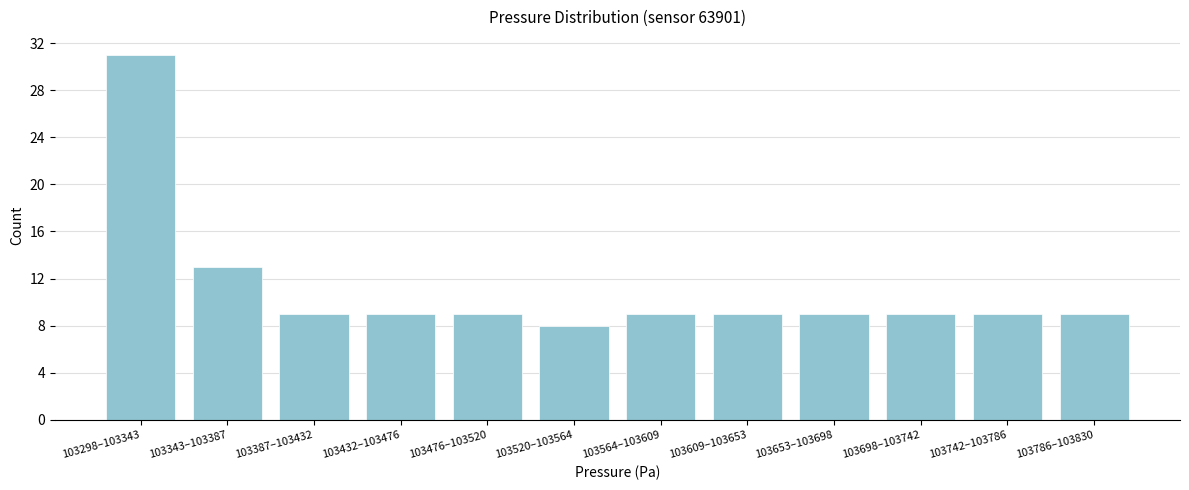

Reading left to right, extract all data points from this chart.

103298–103343=31	103343–103387=13	103387–103432=9	103432–103476=9	103476–103520=9	103520–103564=8	103564–103609=9	103609–103653=9	103653–103698=9	103698–103742=9	103742–103786=9	103786–103830=9